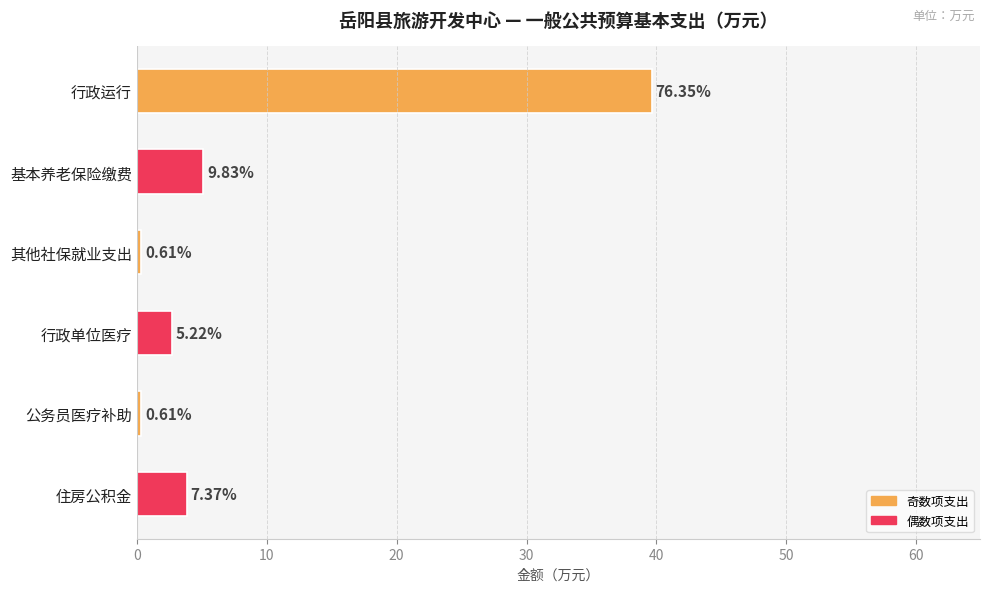

How many bars are there in total?

6